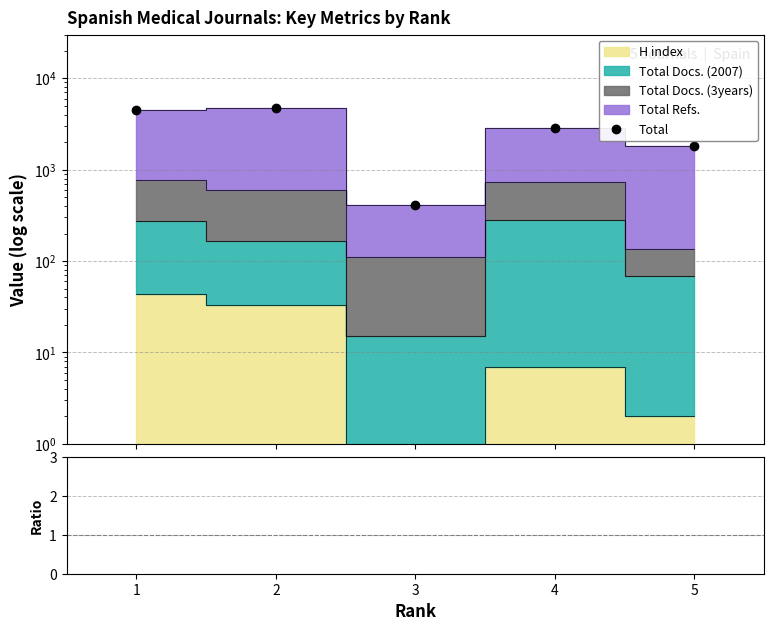

Which series changed the most between 4 and 5?

Total